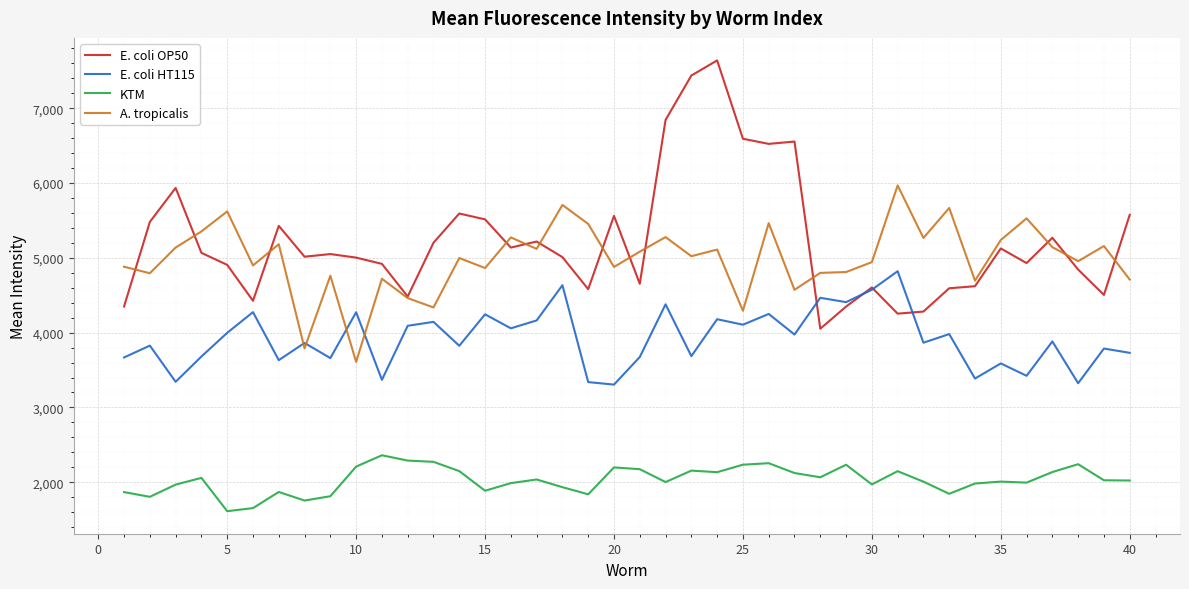

Which series has the largest range (max minus min)?

E. coli OP50